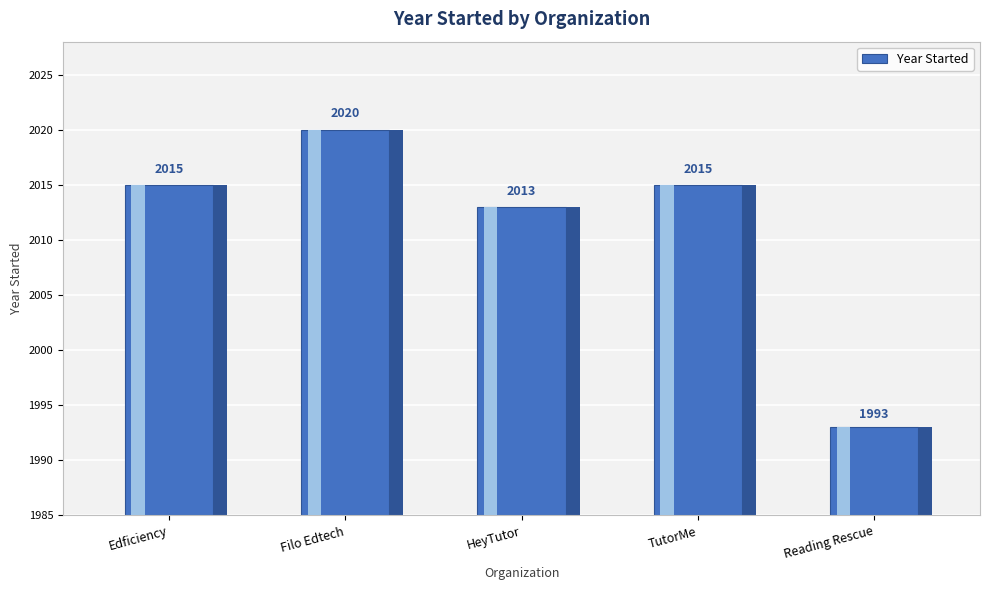

Where is the data nearest to the value 21?

HeyTutor